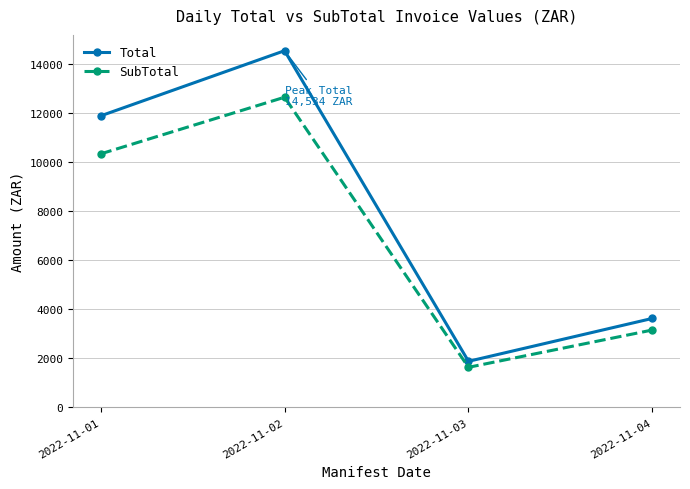

True or false: SubTotal has a value of 4428.7 at 2022-11-01.

False